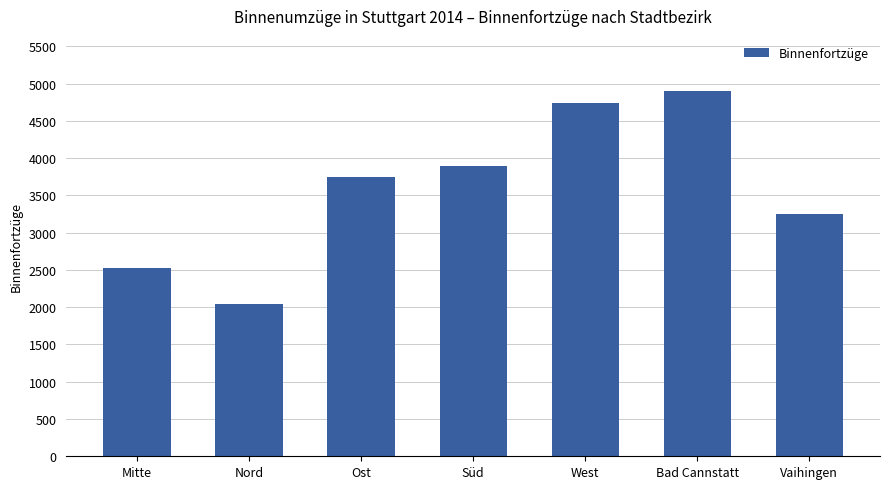

Reading left to right, what are all the values shown in this chart?

2528	2043	3745	3897	4735	4904	3248